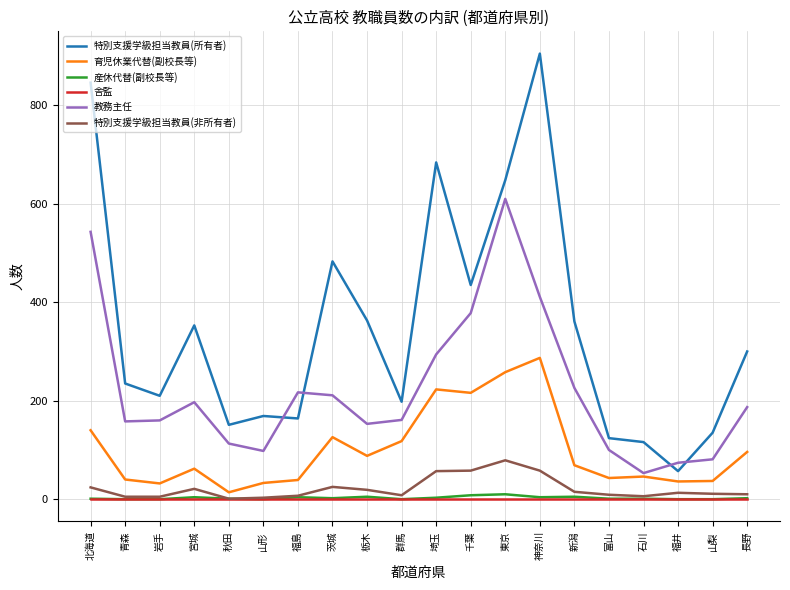

What is the sum of the 教務主任 values at 千葉 and 岩手?

538